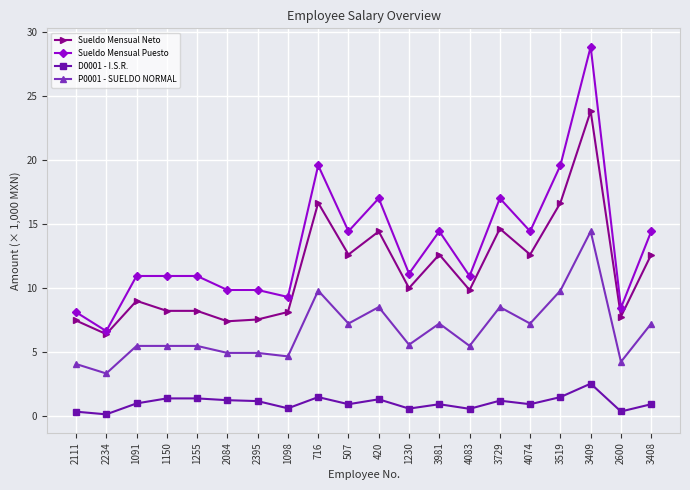

What is the value of the Sueldo Mensual Puesto point at the 14th from the left?

10.9